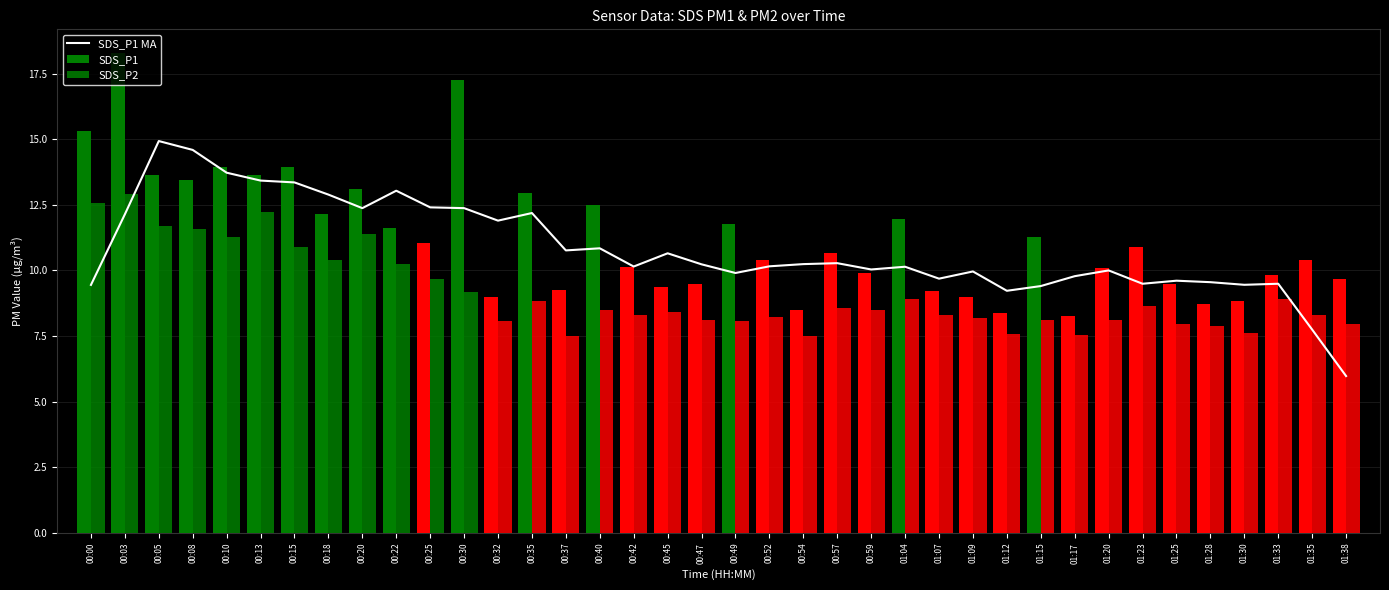

What is the difference between the second highest and second lowest values in the SDS_P1 series?

8.9